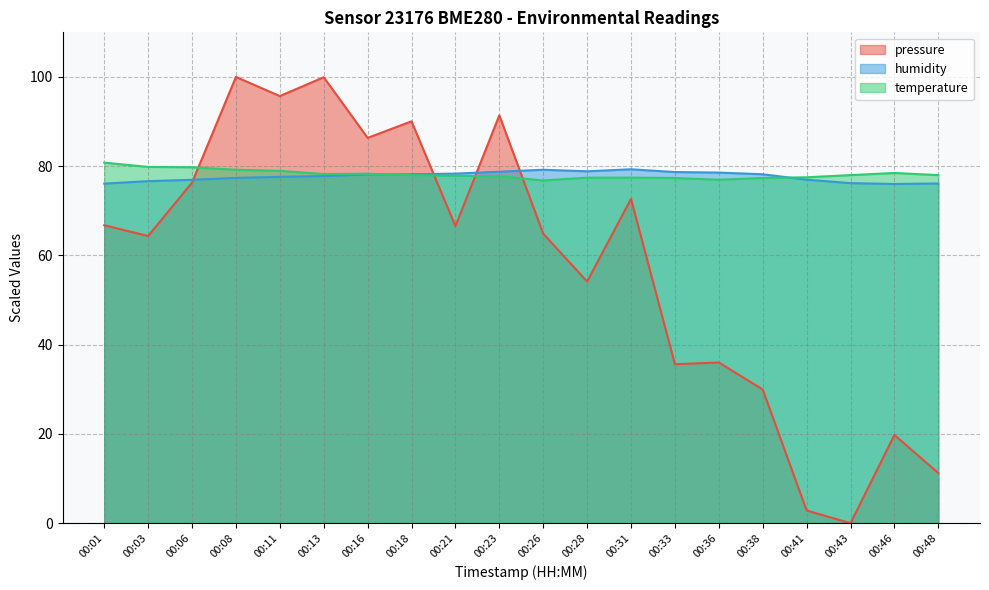

At which label does pressure first exceed 66?

00:01